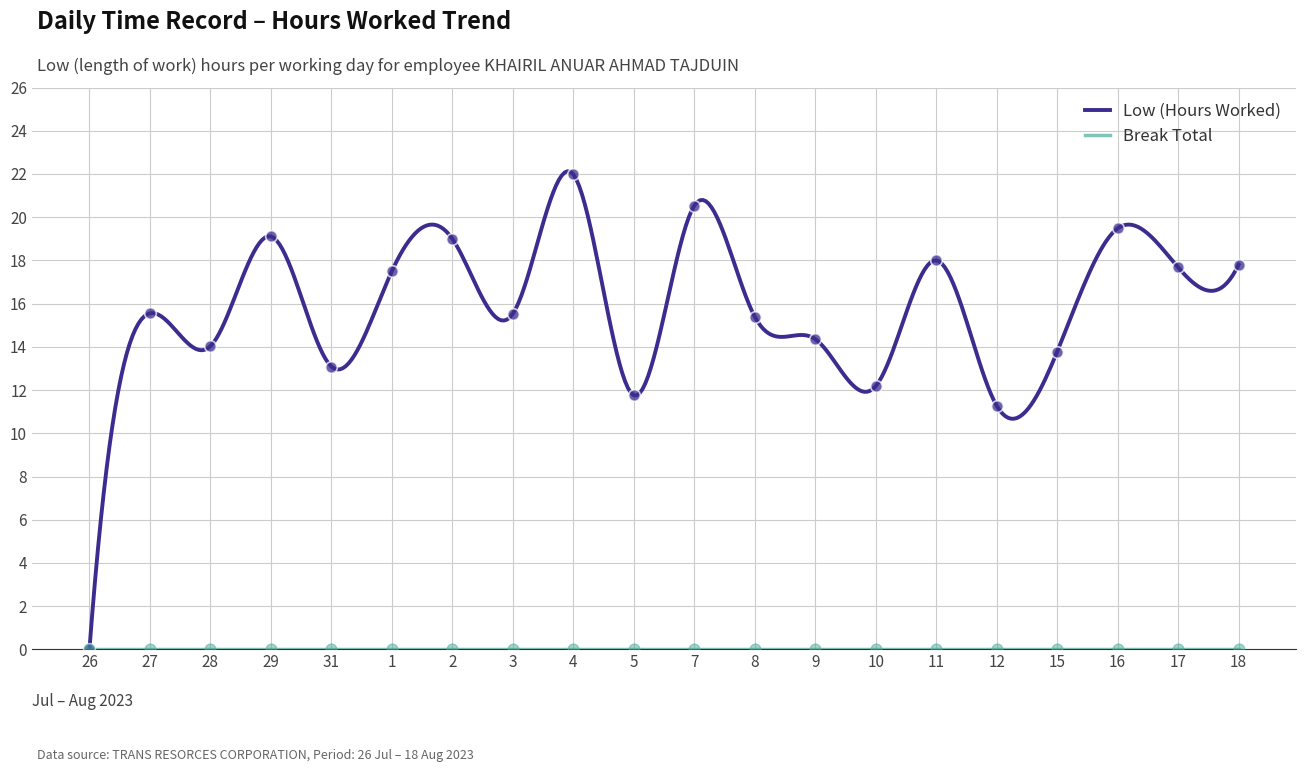

Approximately how many times larger is the value at 17 compared to 1?

1.0